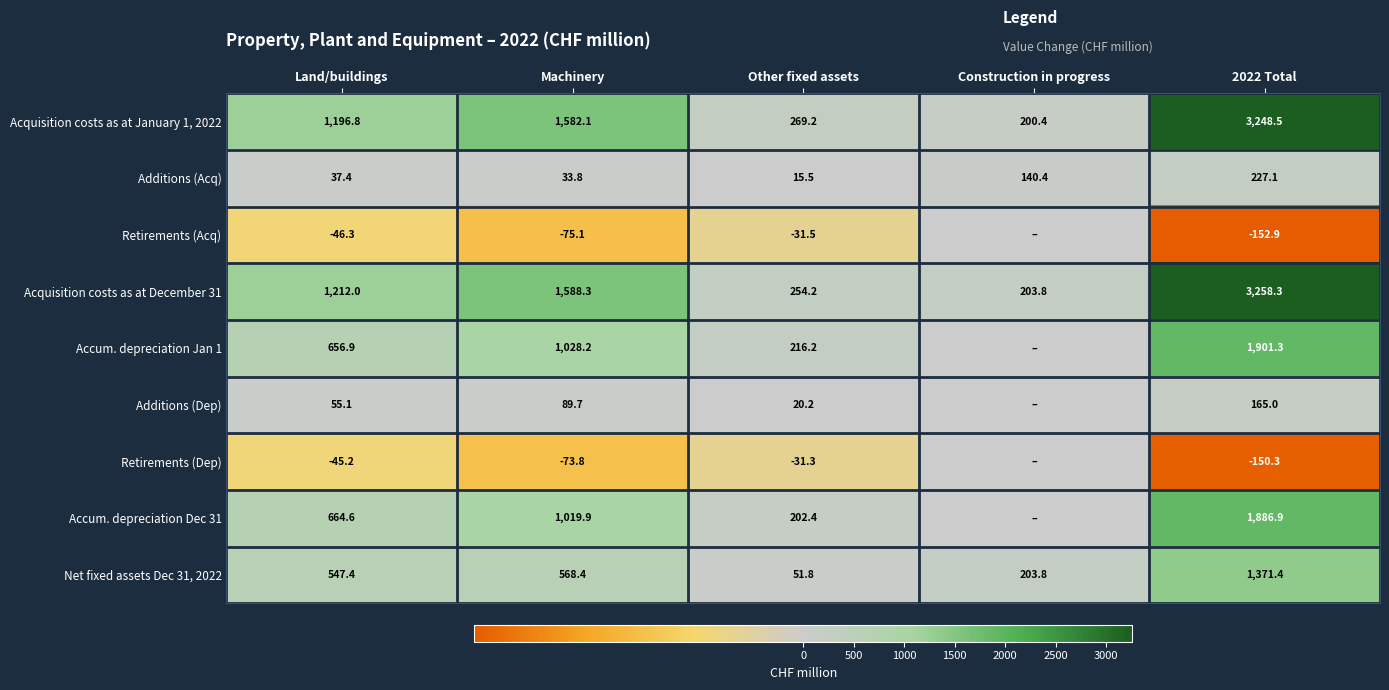

The value of Accum. depreciation Jan 1 at 2022 Total is 1901.3. True or false?

True